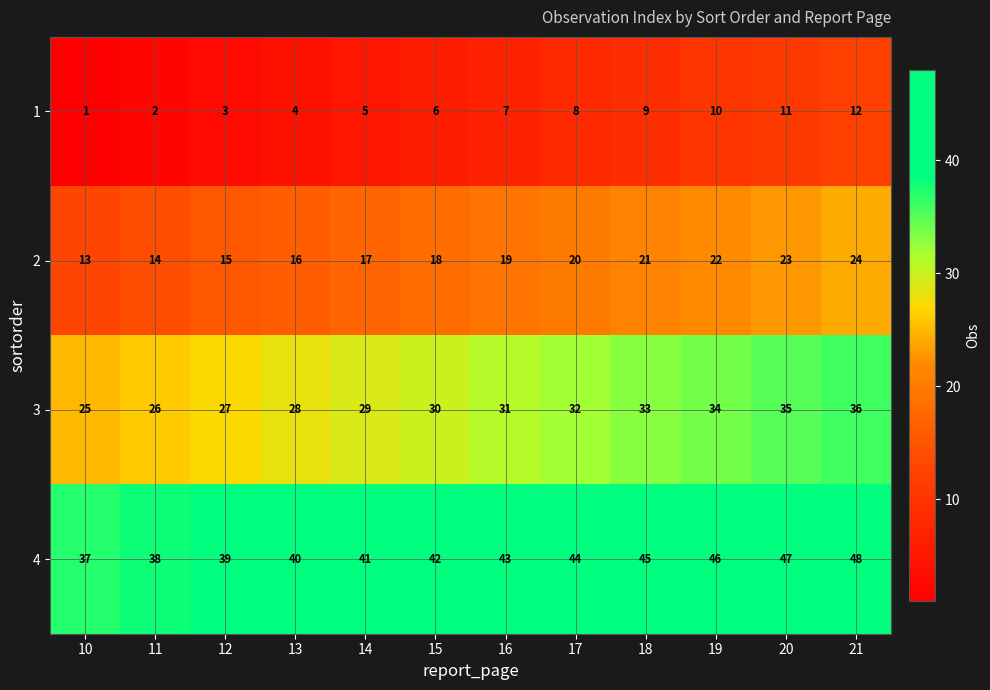

Count the number of data series in this chart.

4